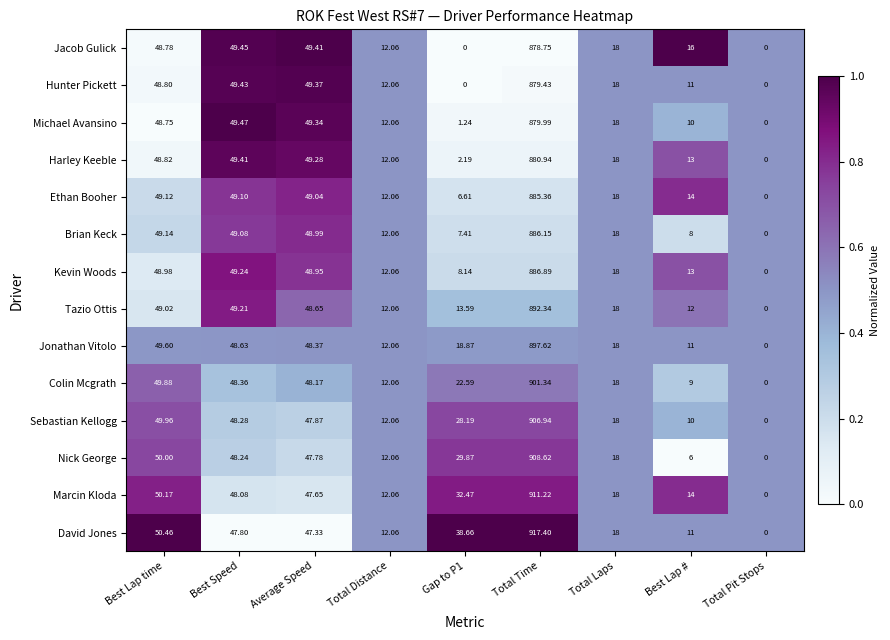

Between Best Lap time and Average Speed, which series saw the biggest shift?

David Jones